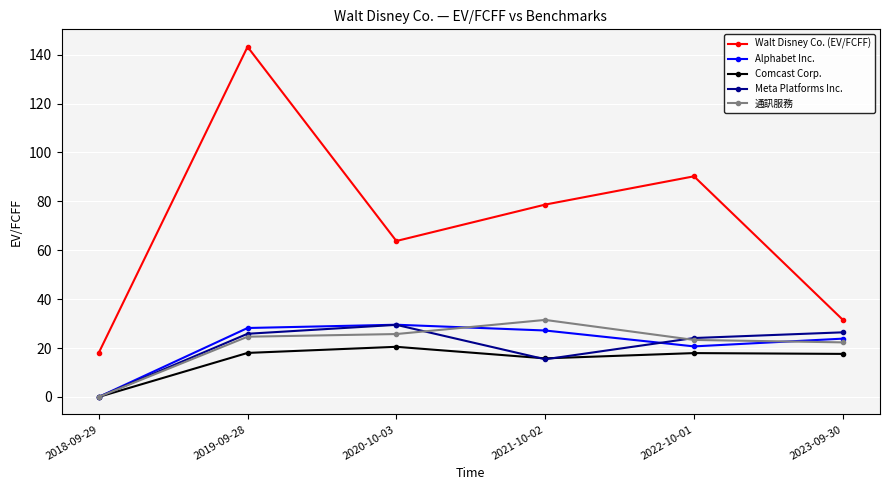

What is the value of the Alphabet Inc. point at the 3rd from the left?

29.5